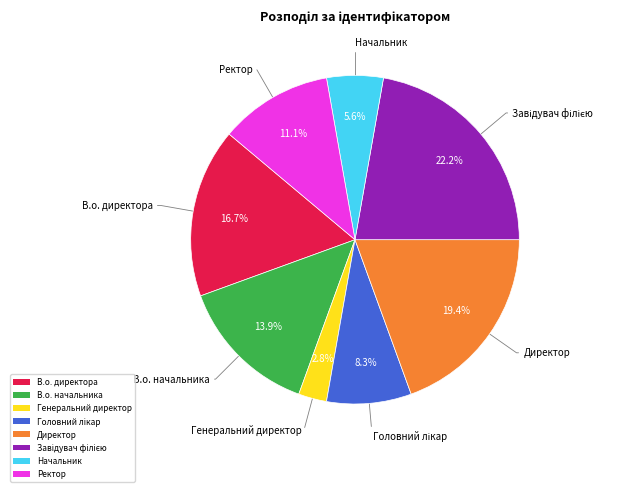

Is the sum of Генеральний директор and Директор greater than half?

No